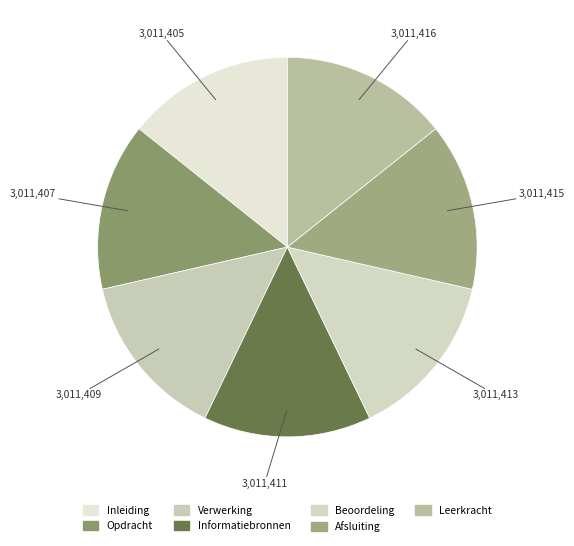

What is the ratio of the value at Opdracht to the value at Inleiding?

1.0